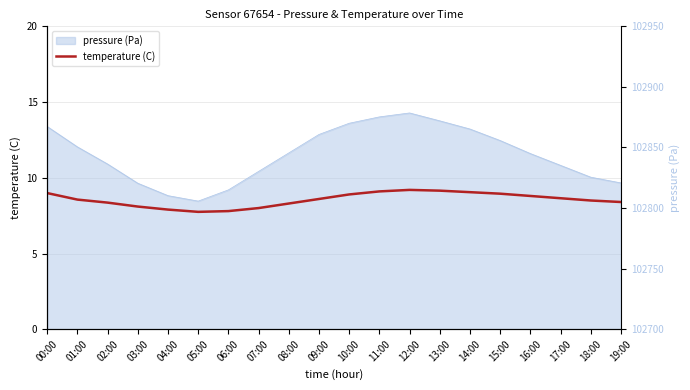

What is the greatest value displayed?

9.2